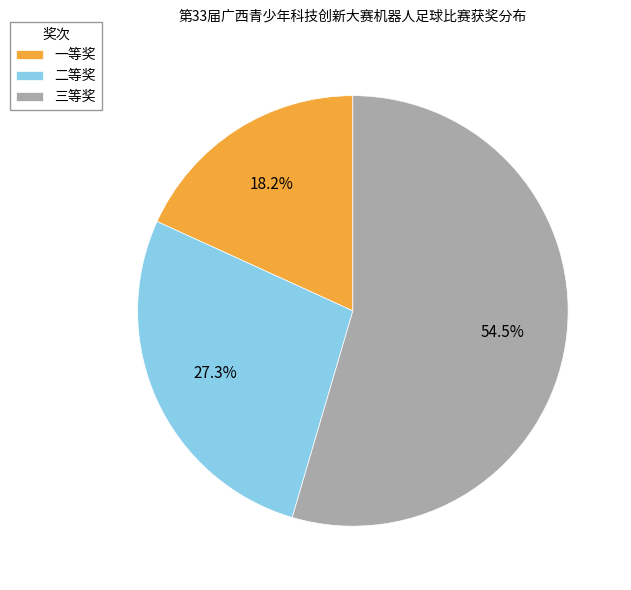

How much of the chart is everything except 三等奖?

45.5%